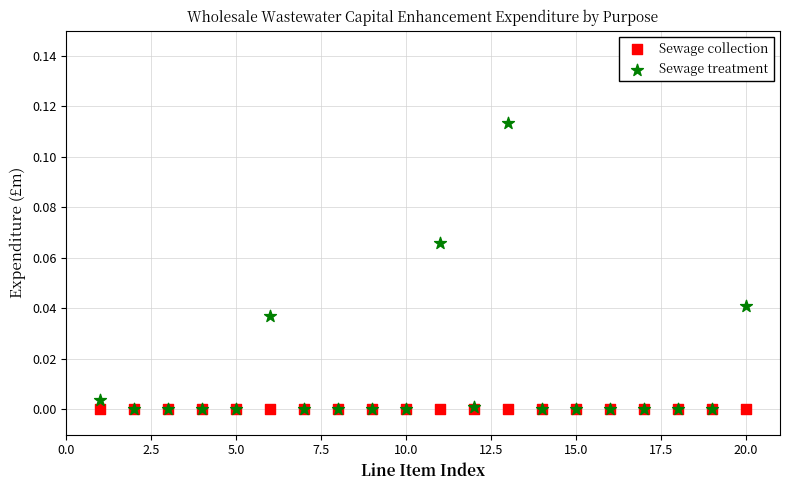

What are all the series names shown in the legend?

Sewage collection, Sewage treatment